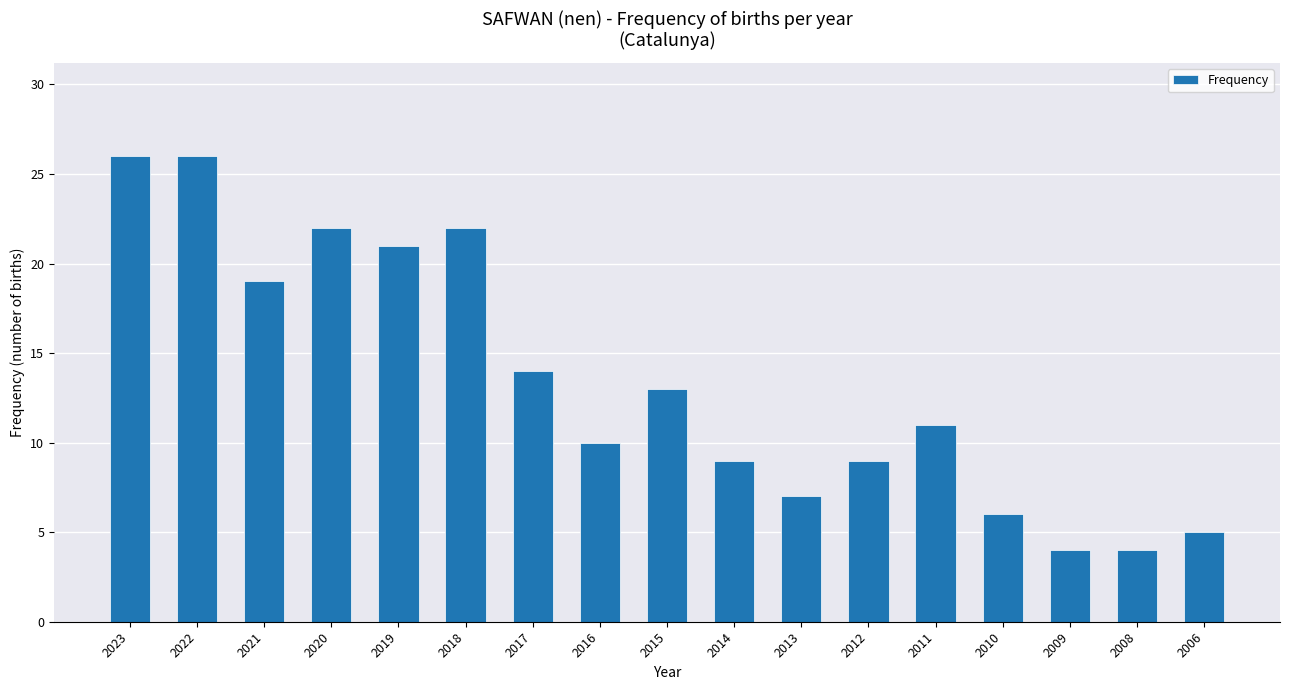

True or false: the data shows 21 at 2019.

True